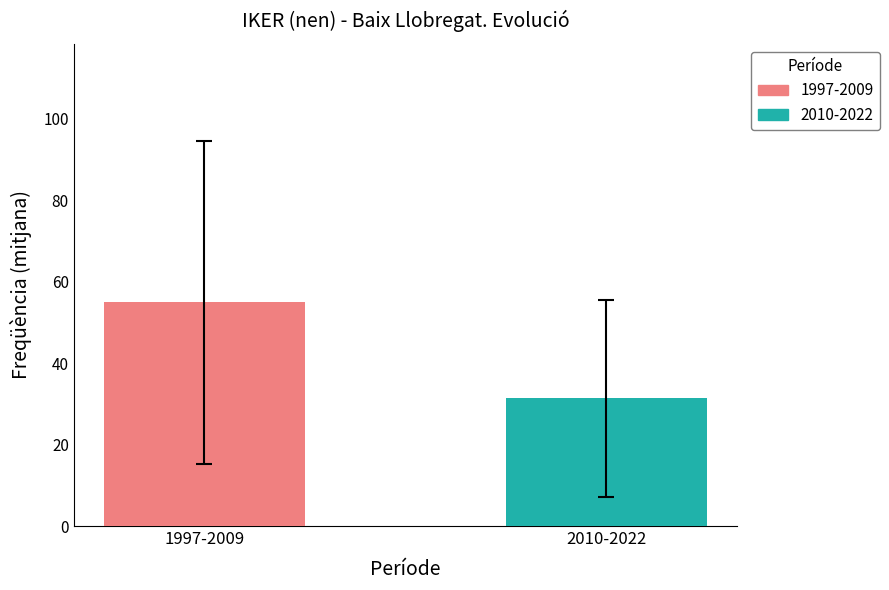

Which series has the largest range (max minus min)?

1997-2009